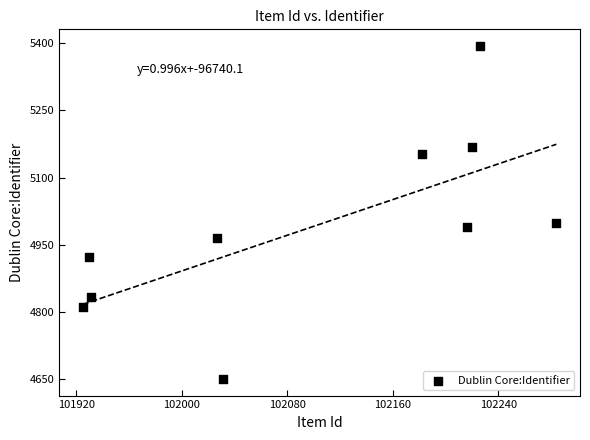

What is the range of X values (max minus min)?

359